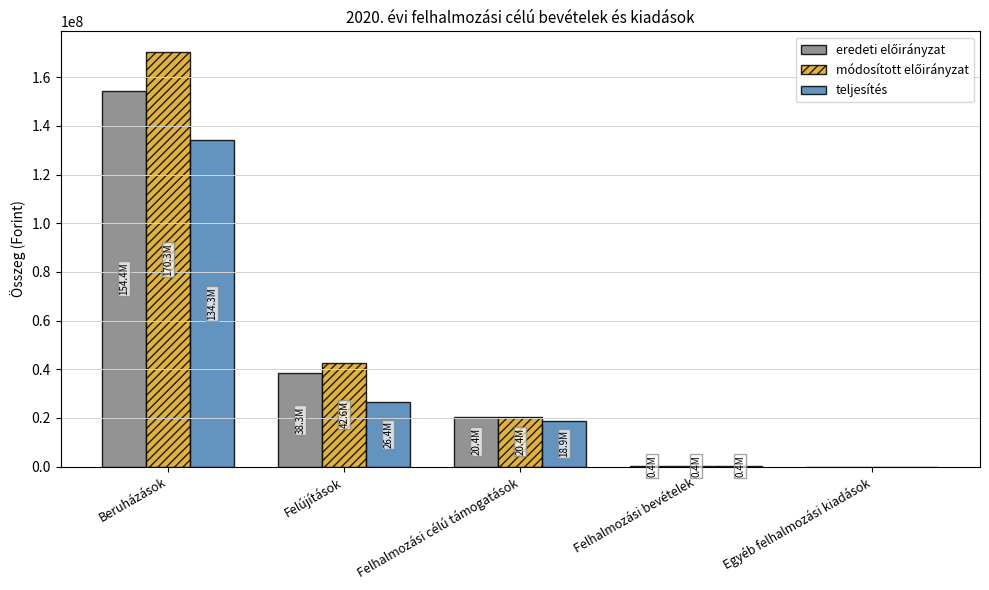

What is the maximum value shown in the chart?

170336496